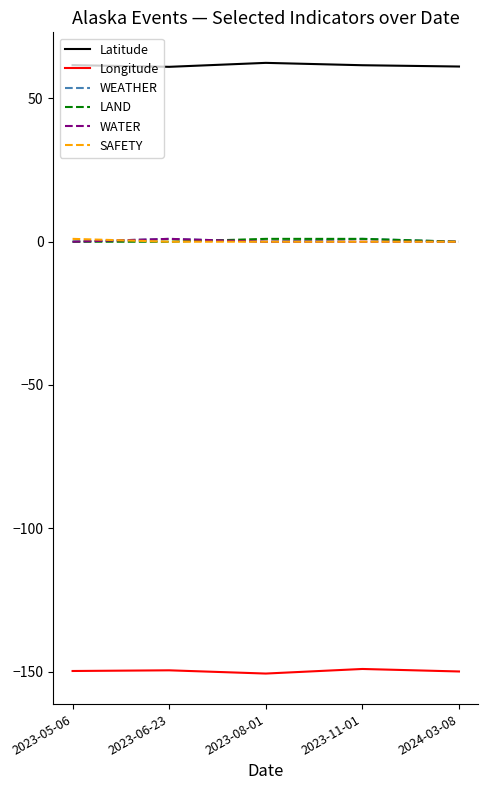

The Longitude series shows -150.0 at 2024-03-08. True or false?

True